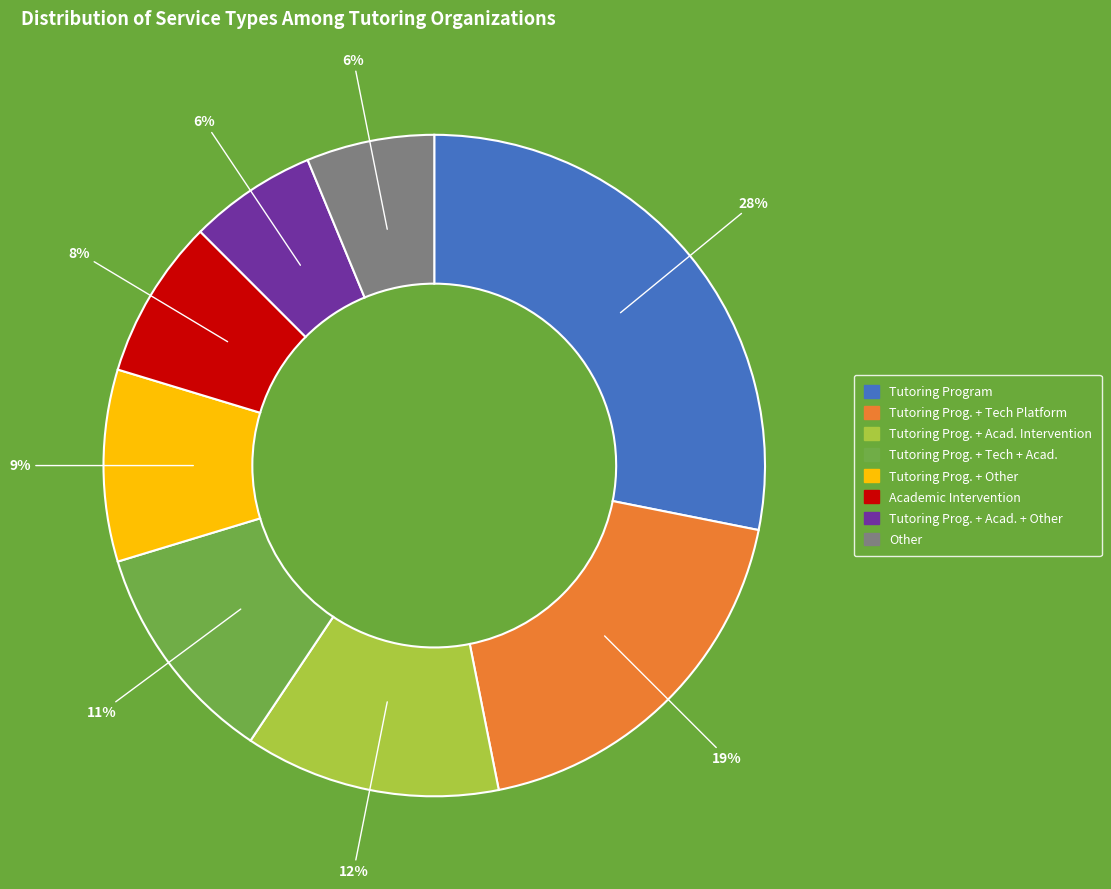

To the nearest percent, what is the average slice percentage?

12%